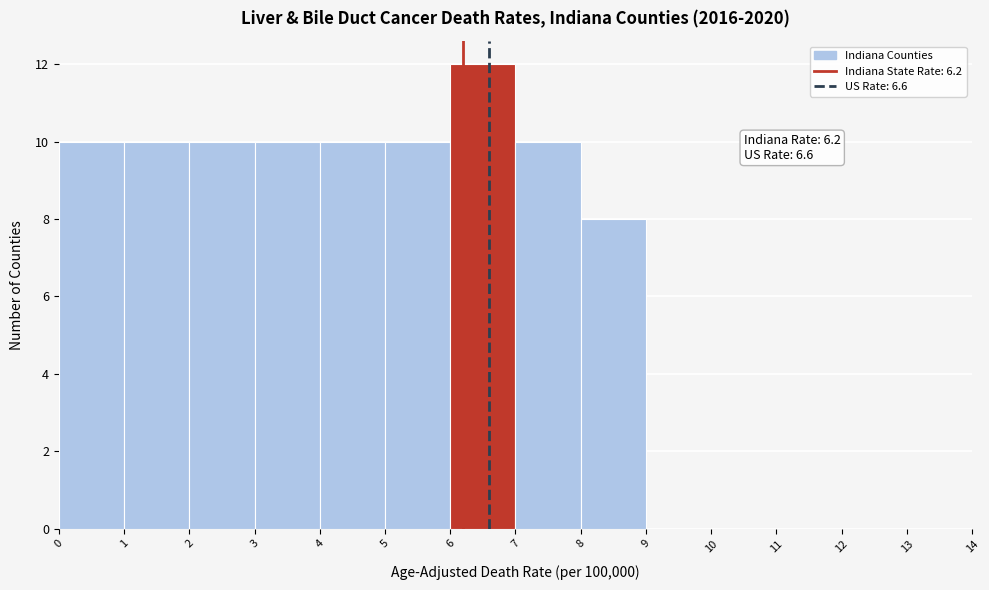

Which range on the x-axis has the tallest bar?

6 to 7